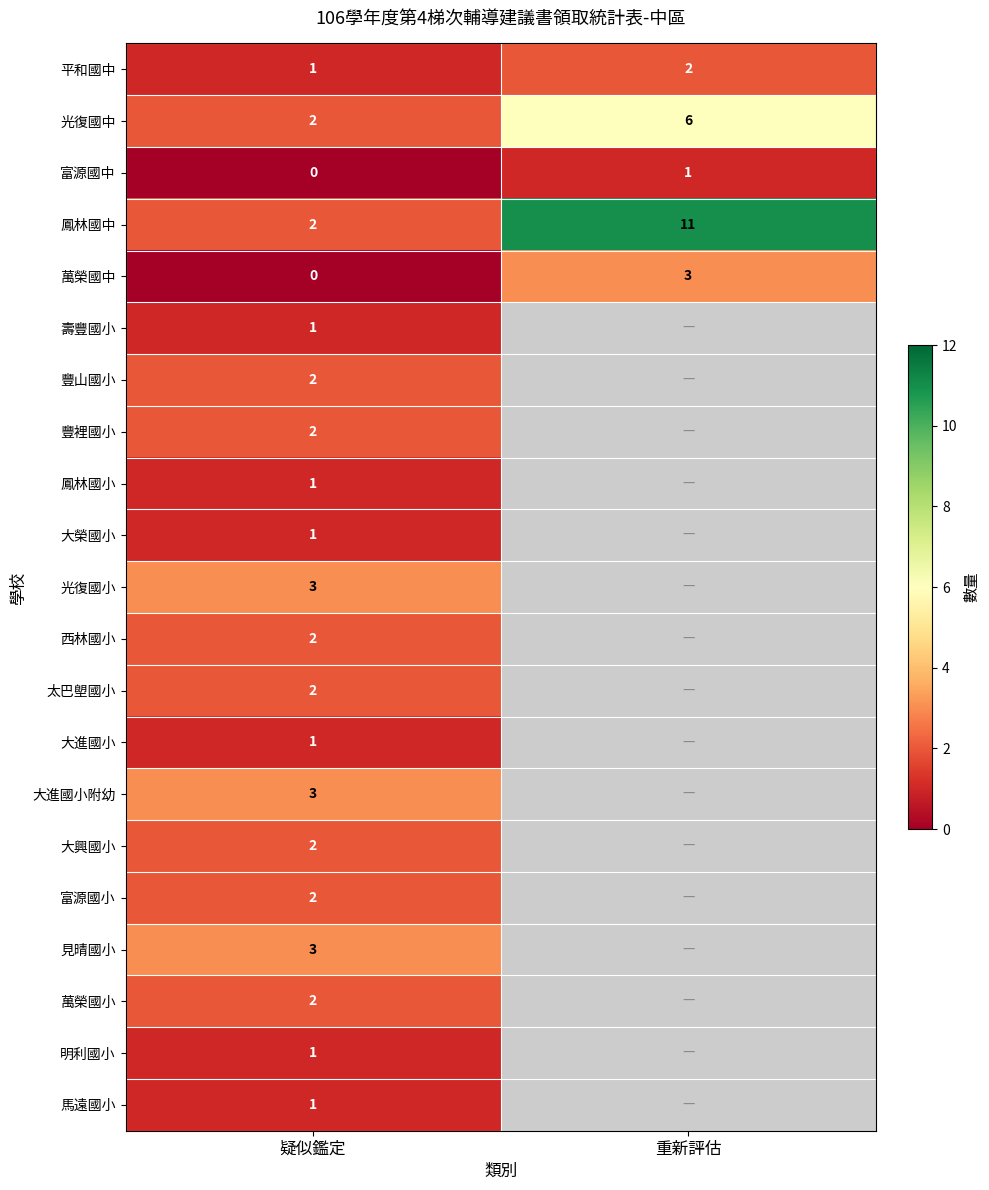

True or false: 見晴國小 has a value of 4.4 at 疑似鑑定.

False